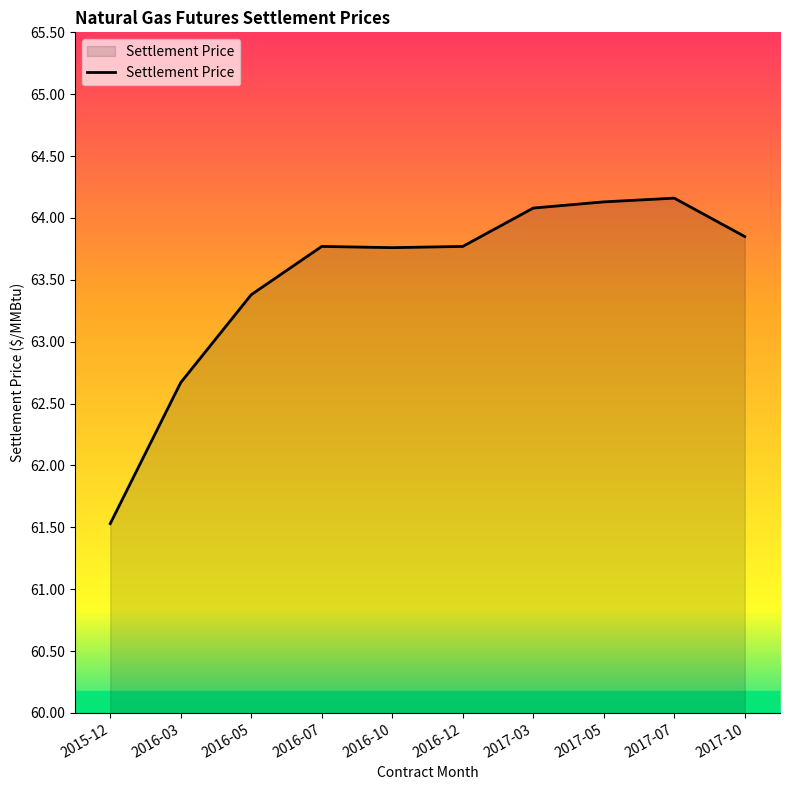

Is it true that the value at 2016-03 is 62.7?

True